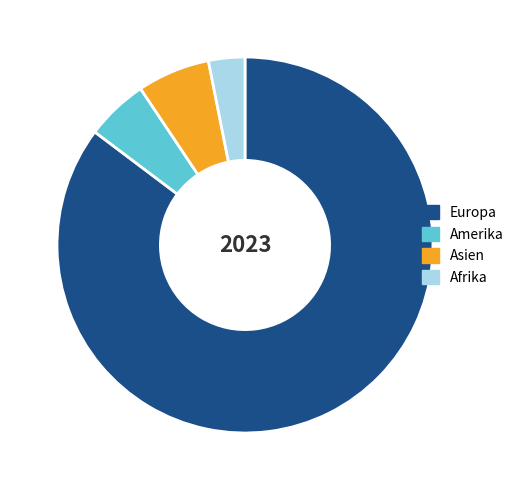

What is the smallest slice in the pie chart?

Afrika